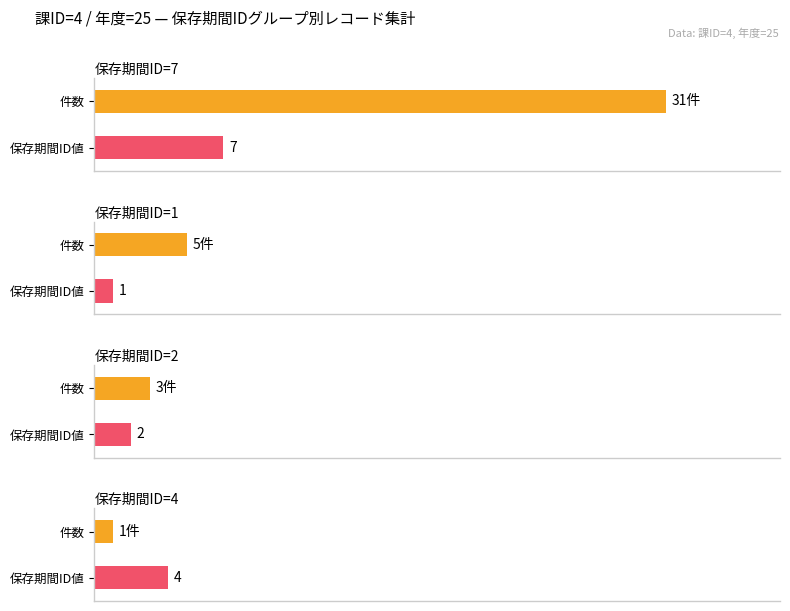

How many bars are there in total?

8